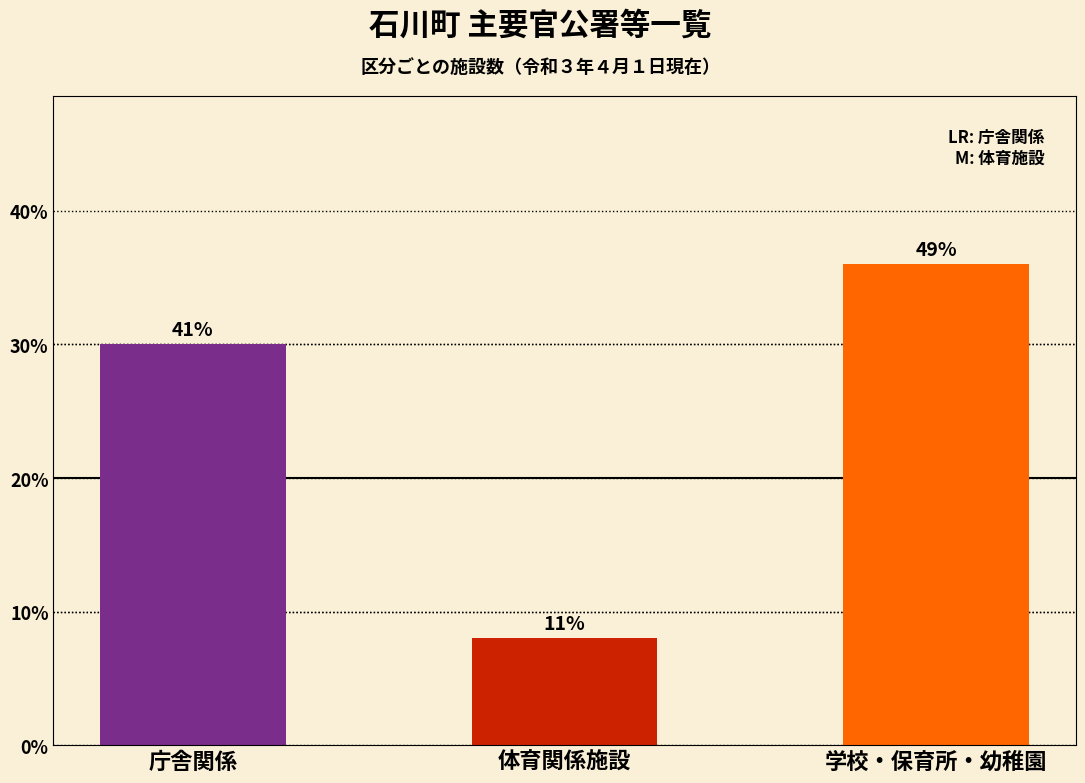

List the labels in order of value, smallest first.

体育関係施設, 庁舎関係, 学校・保育所・幼稚園